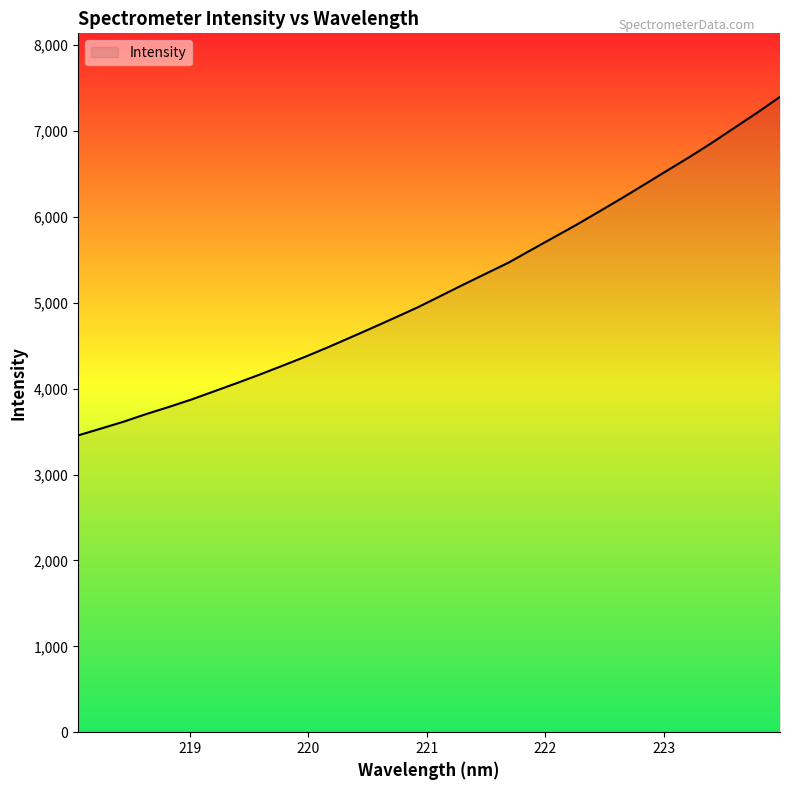

What is the greatest value displayed?

7396.6